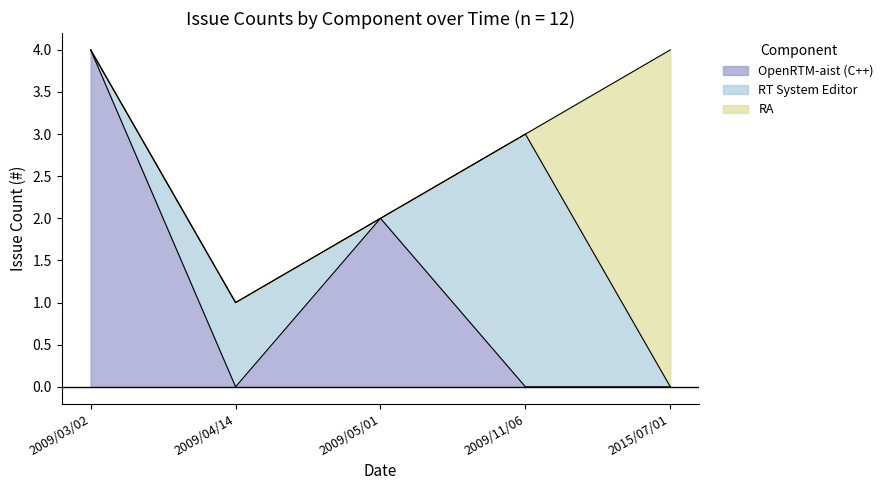

Between 2009/05/01 and 2009/11/06, which series saw the biggest shift?

RT System Editor